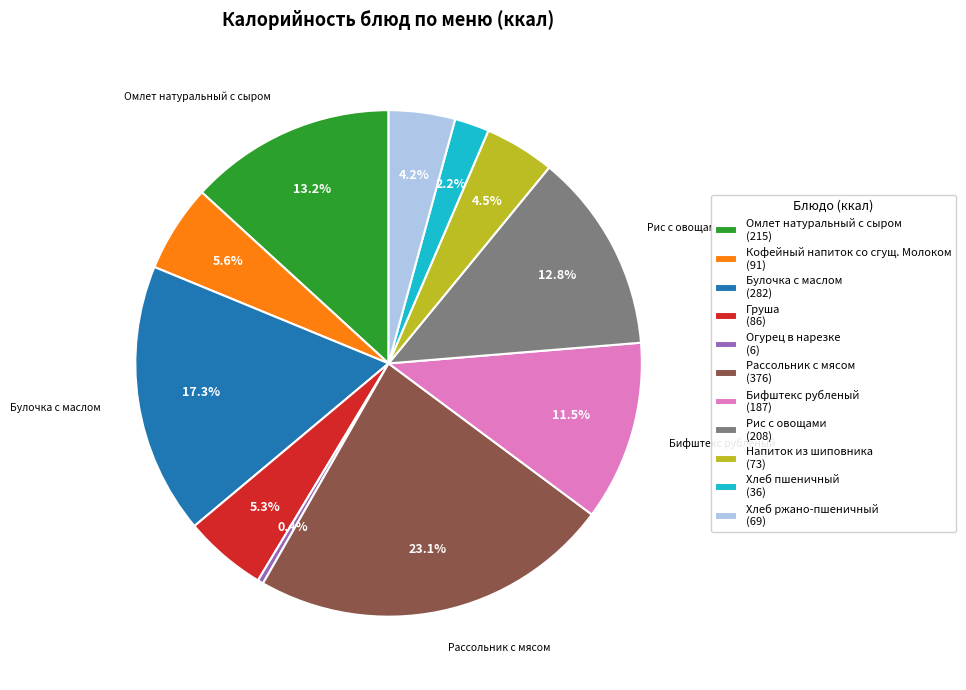

Does Кофейный напиток со сгущ. Молоком account for over 50% of the chart?

No